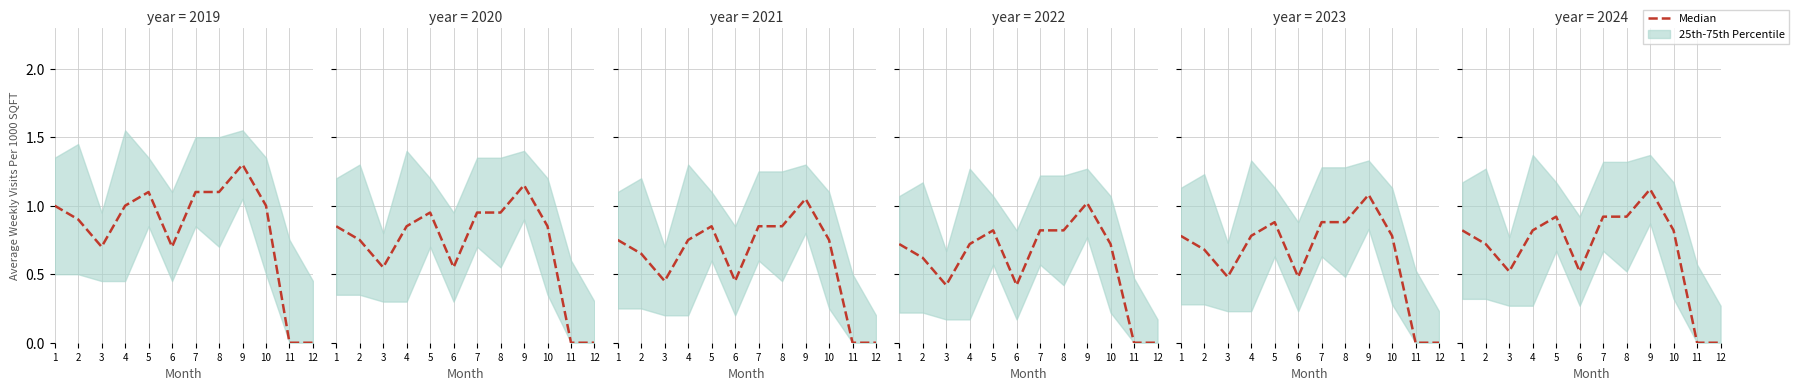

The chart shows a value of 0.8 at 4. True or false?

True